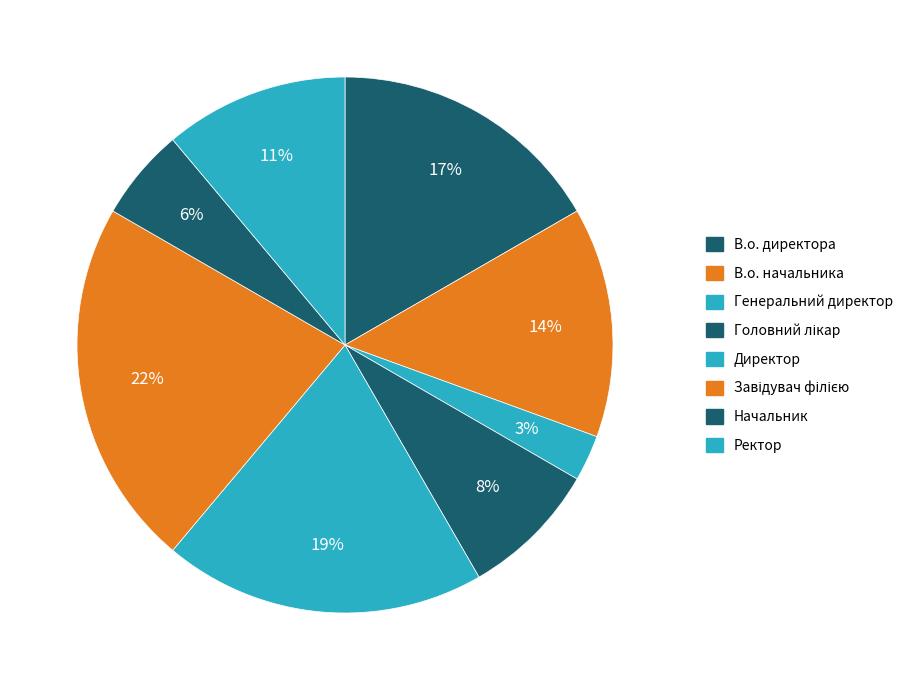

To the nearest percent, what percentage of the pie is Начальник?

6%